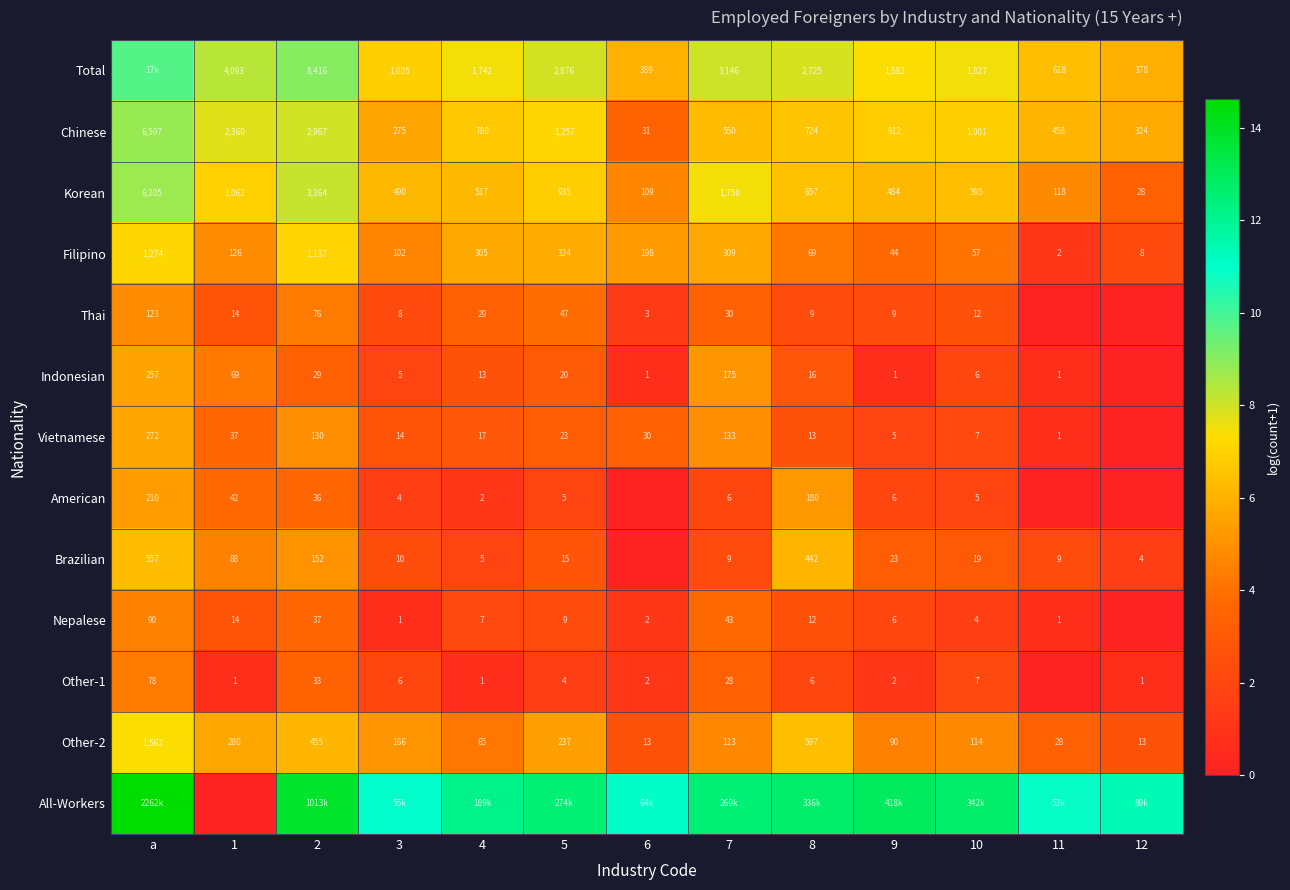

Is the value of Other-1 at a greater than the value of Chinese at 7?

No